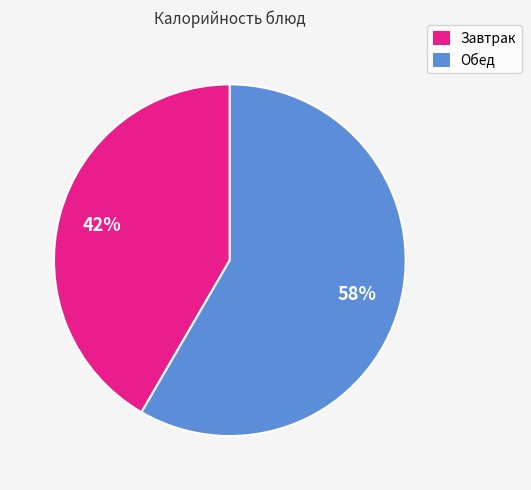

To the nearest percent, what is the combined percentage of Завтрак and Обед?

100%